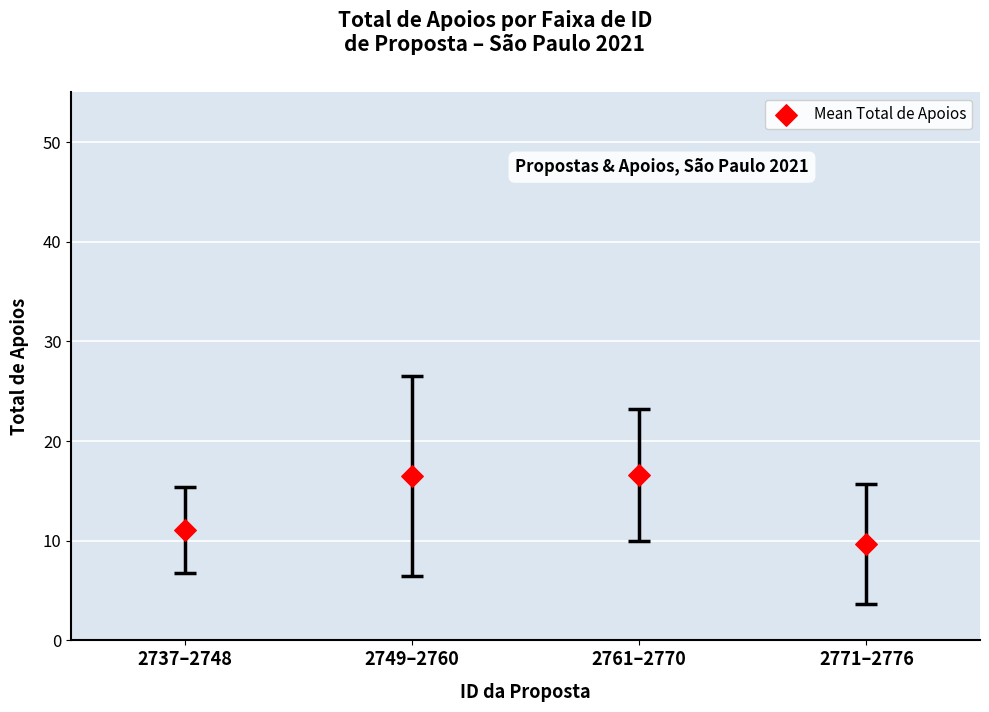

What is the average Y value?

13.5